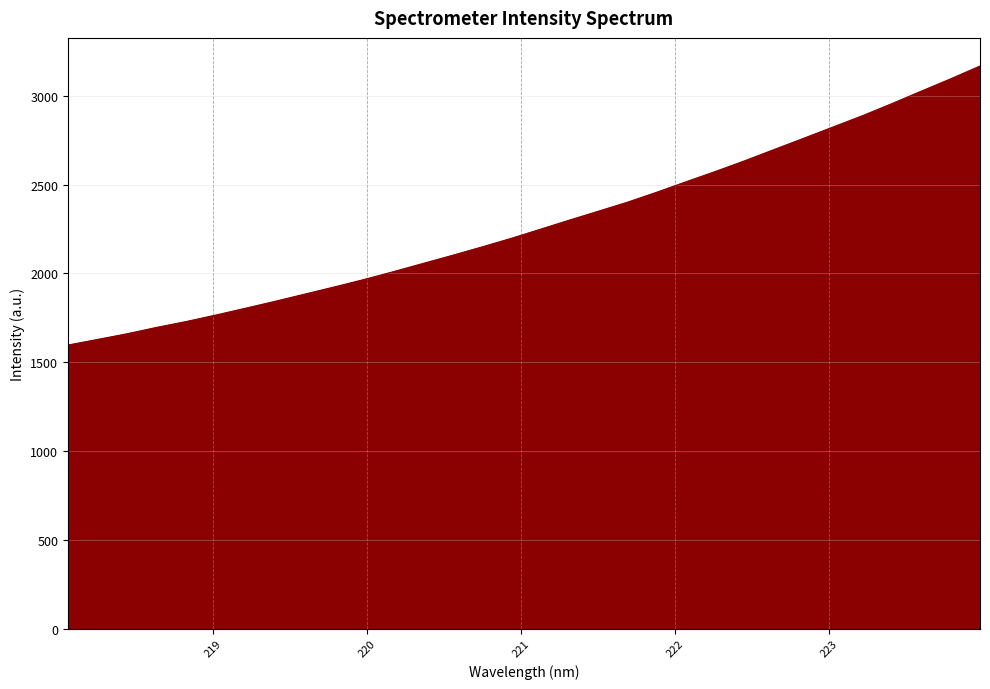

What is the smallest value displayed?

1596.8